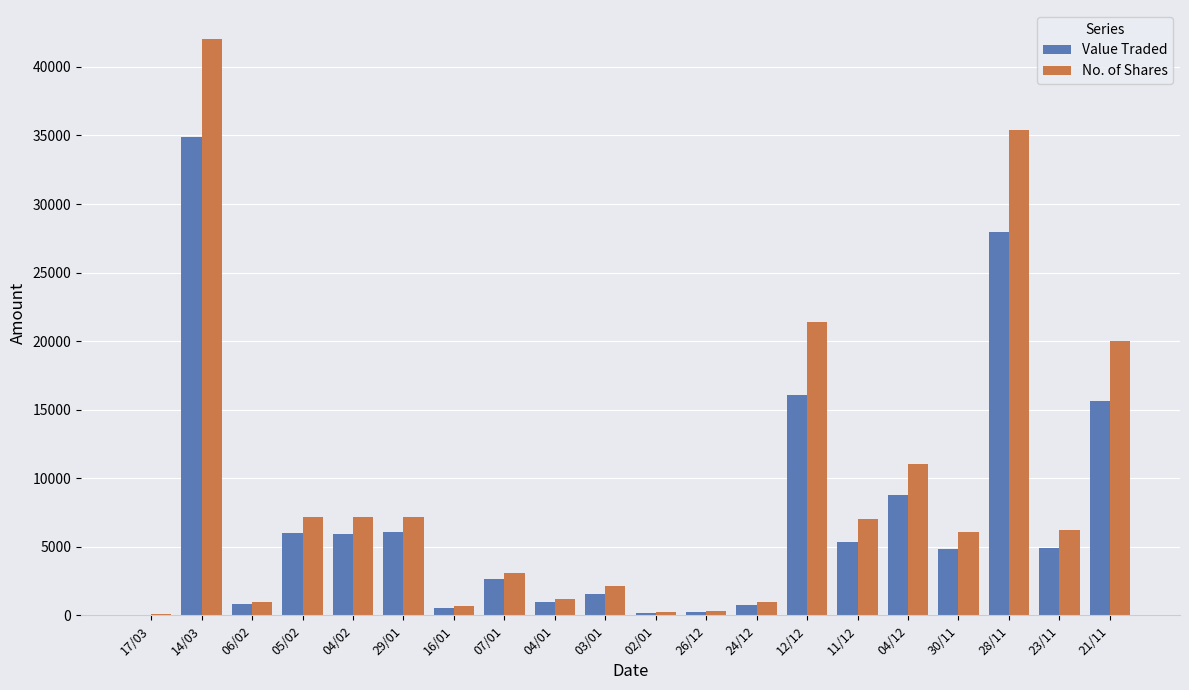

What is the maximum value for Value Traded?

34902